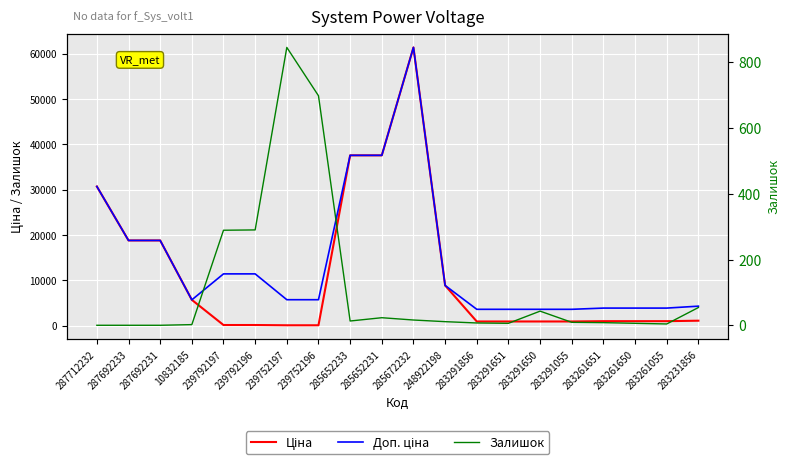

What is the average value of the Ціна series?

11367.4